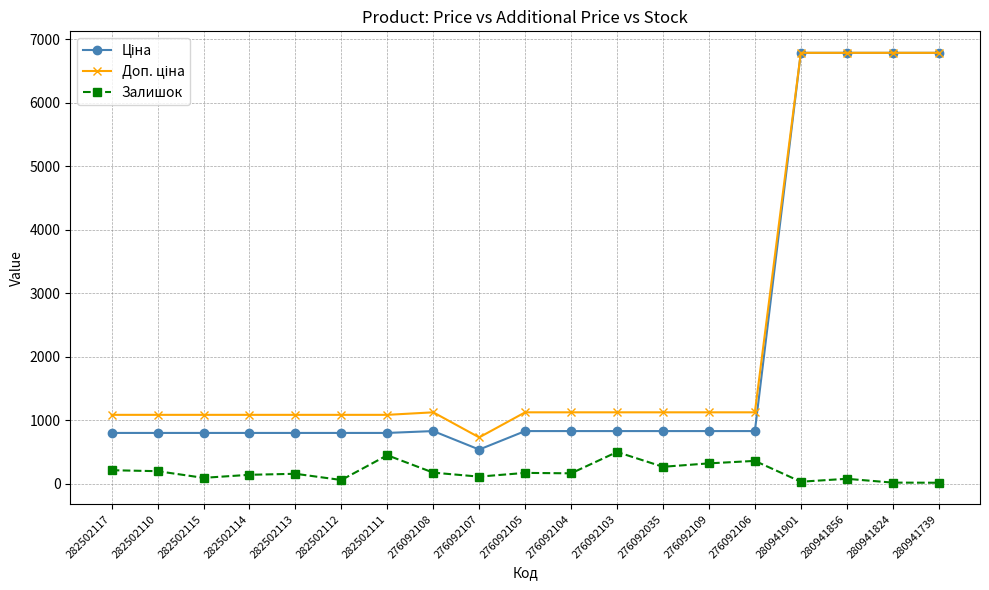

What is the total value across all series at 282502110?

2089.1